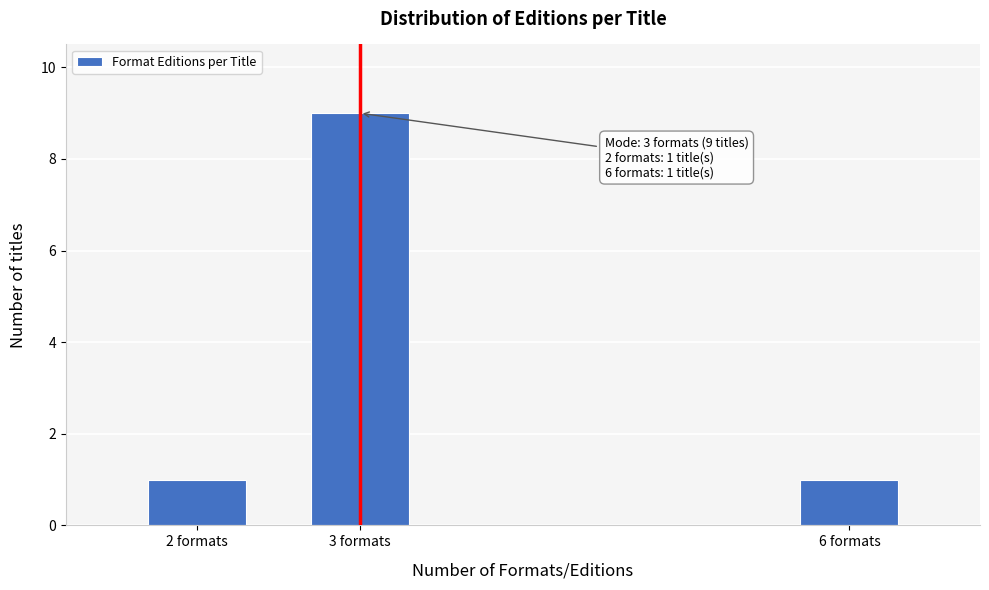

Reading left to right, transcribe all the data shown in this chart.

1	9	1